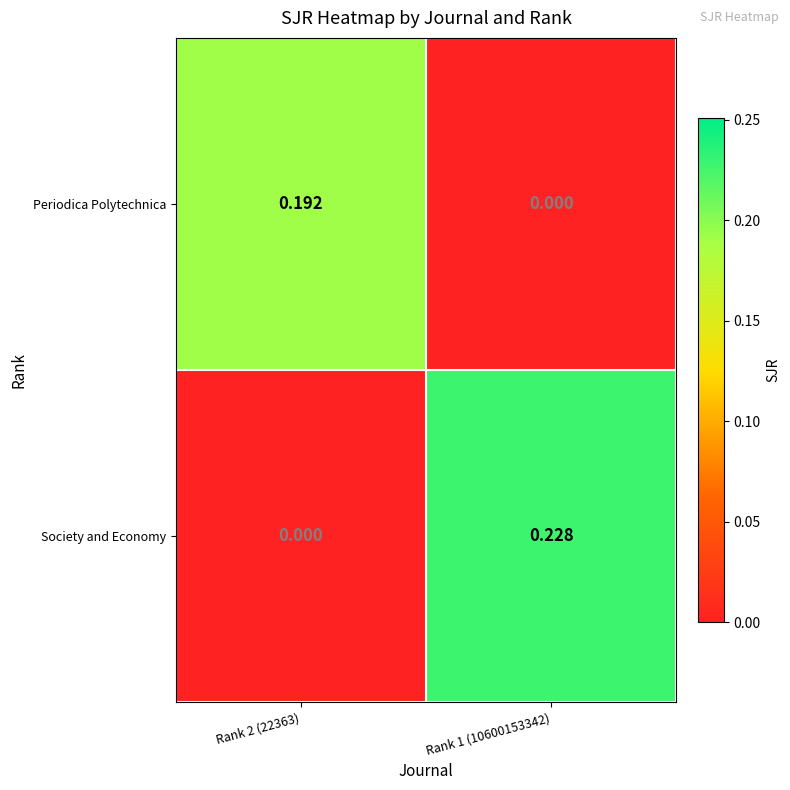

Between Rank 2 (22363) and Rank 1 (10600153342), which series saw the biggest shift?

Society and Economy